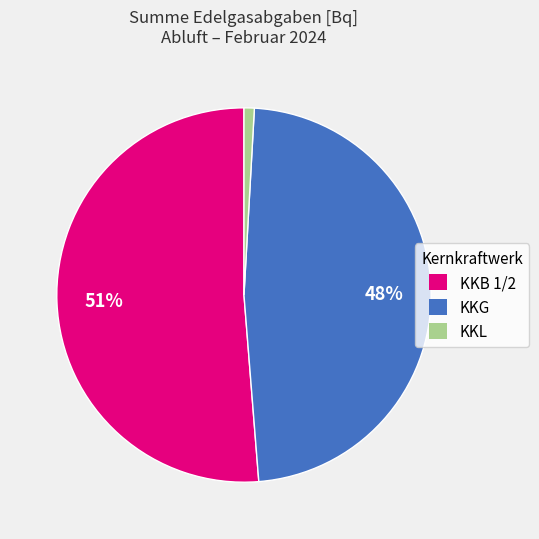

Is the sum of KKL and KKG greater than half?

No